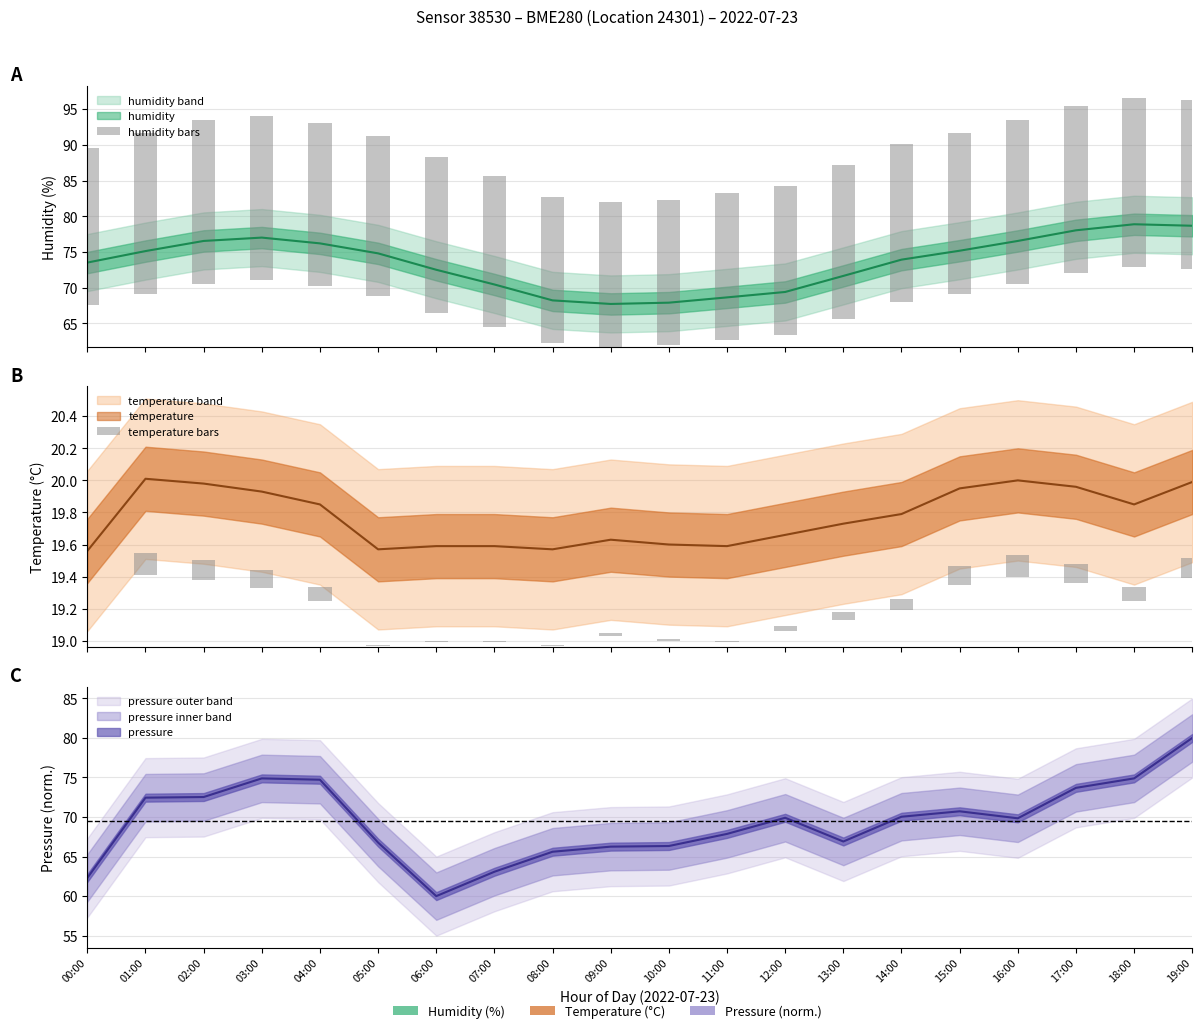

Is it true that temperature bars equals 0.1 at 18:00?

True